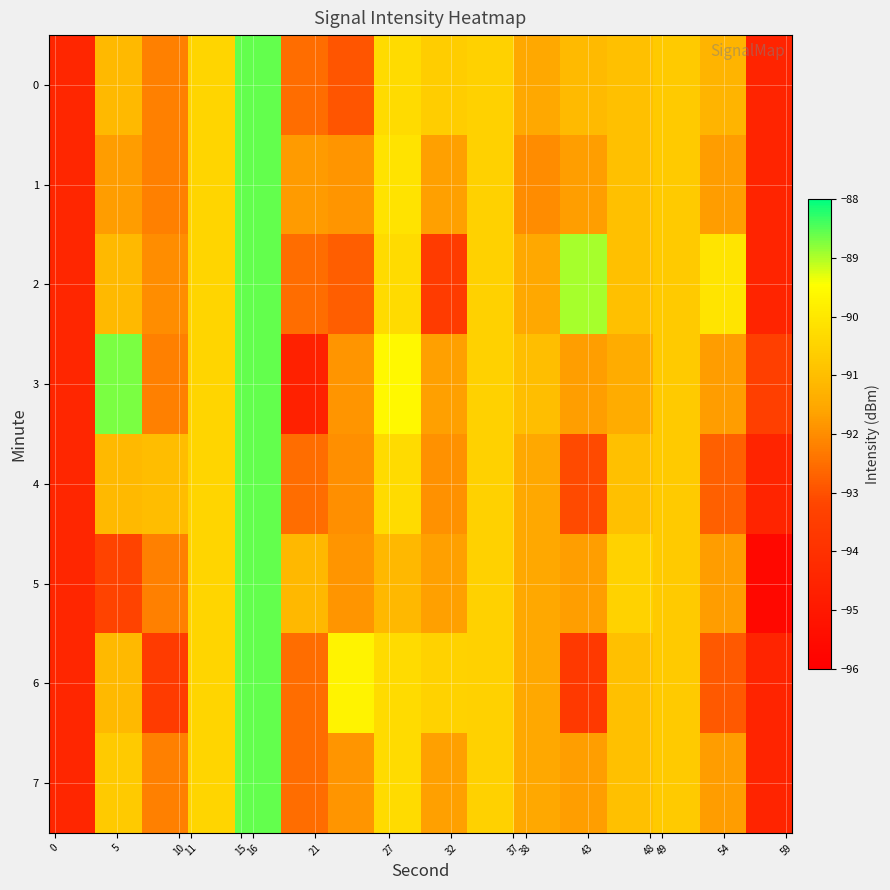

At how many categories does at least one series exceed -89?

3